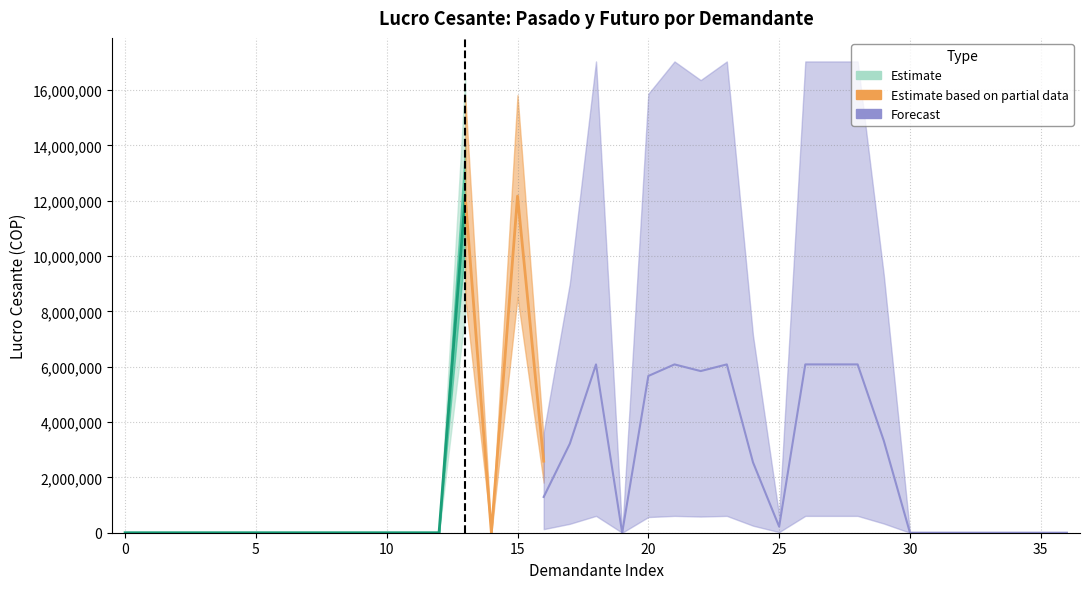

How many bars are there in total?

14